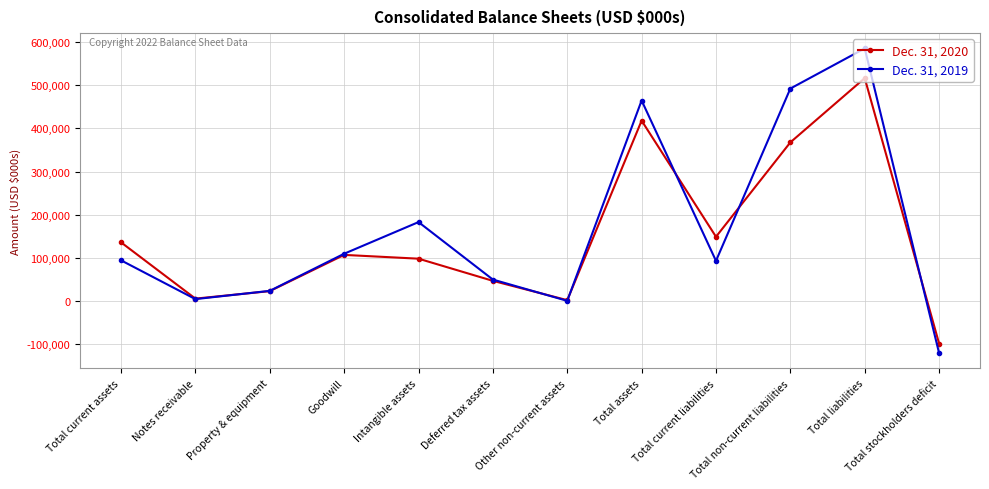

At how many categories does at least one series exceed 230363?

3